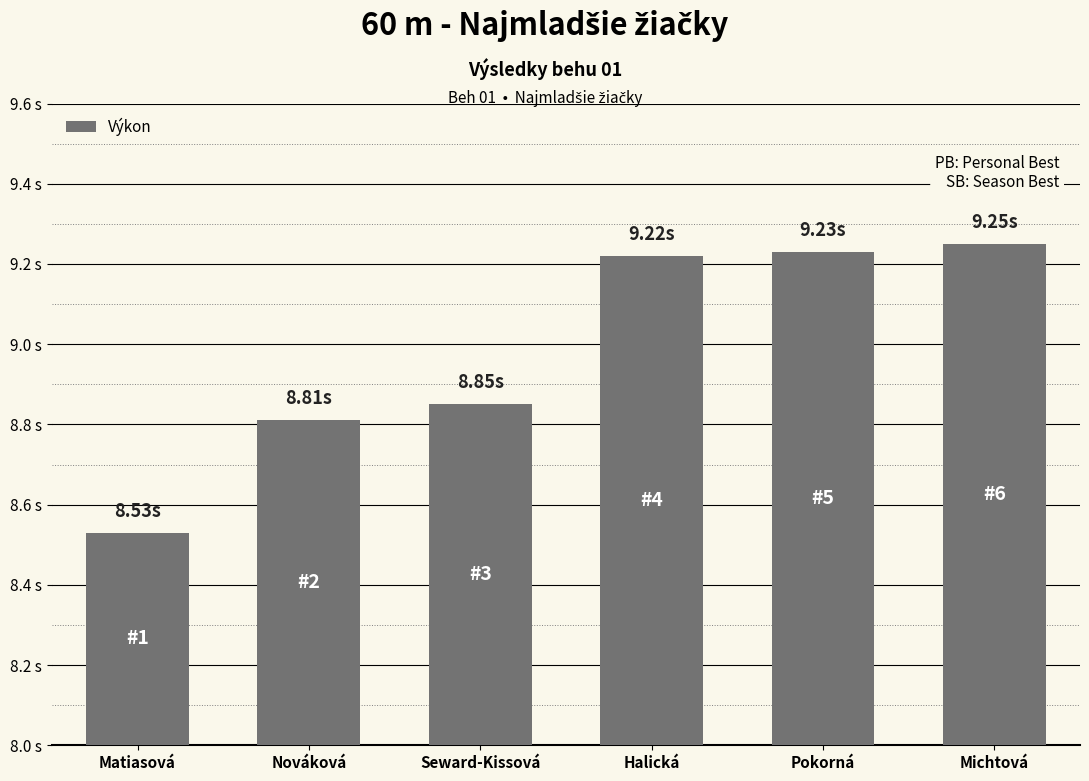

At which category does the chart reach its peak across all series?

Michtová